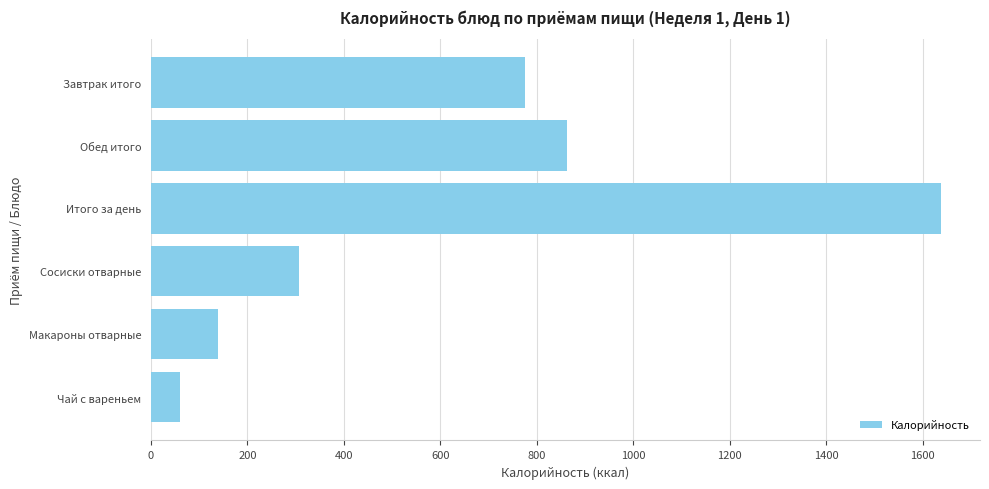

Which category has the highest value across all series?

Итого за день